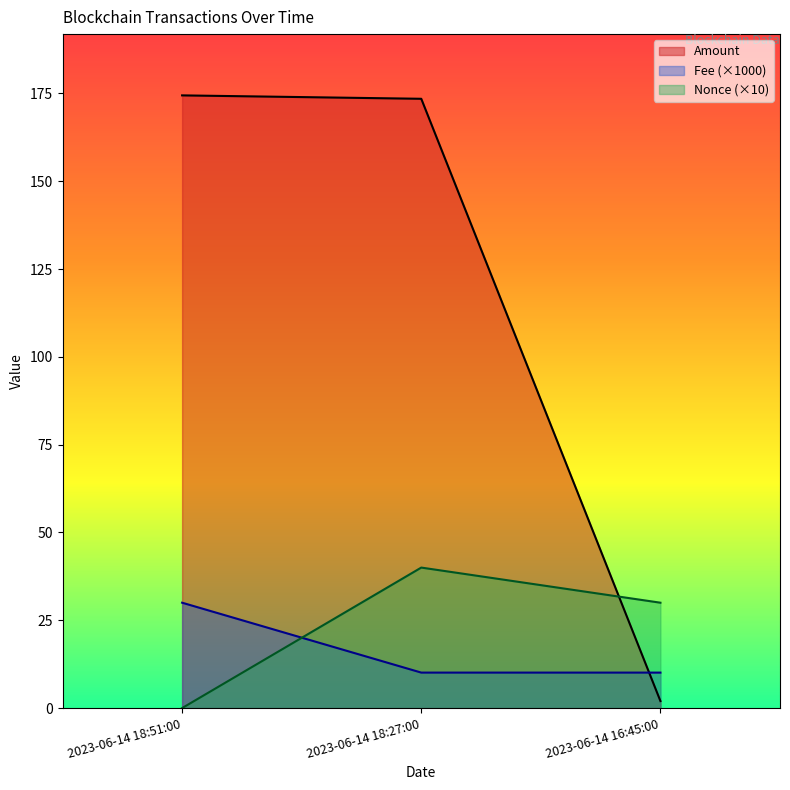

What is the label of the 1st point from the left?

2023-06-14 18:51:00